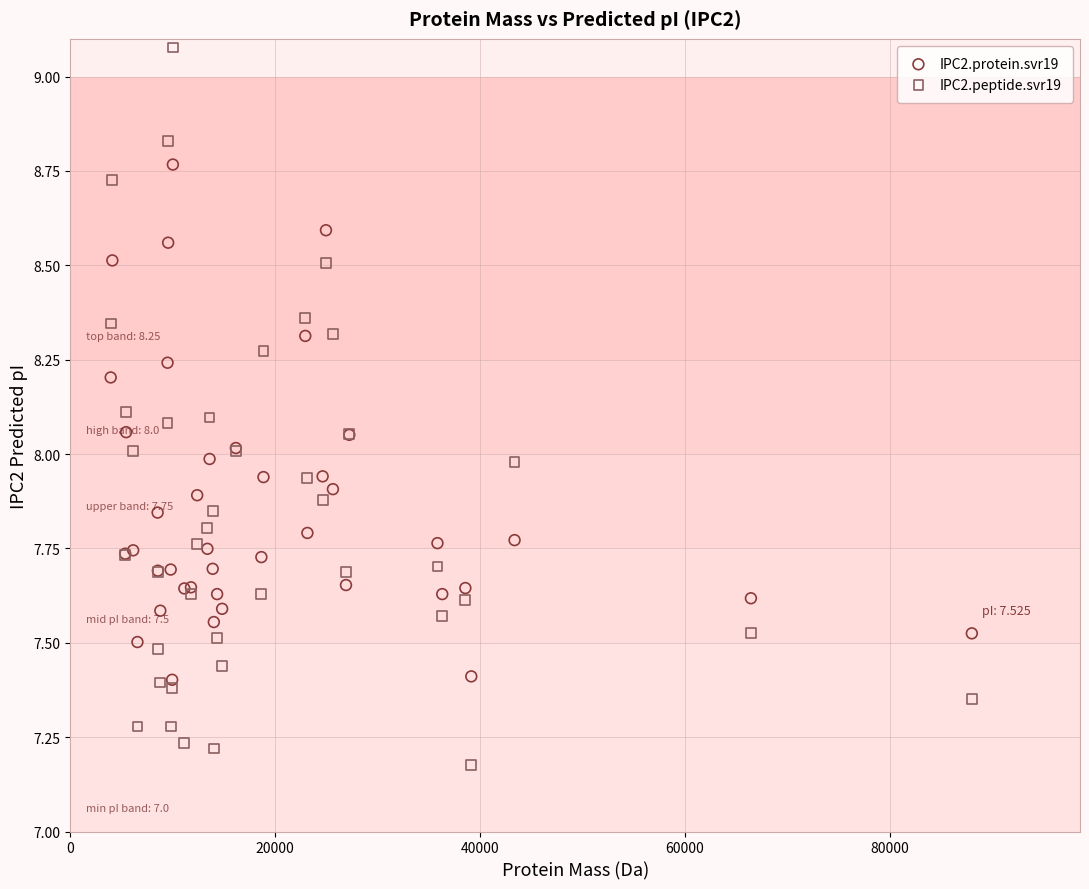

Which series contains the lowest Y value?

IPC2.peptide.svr19